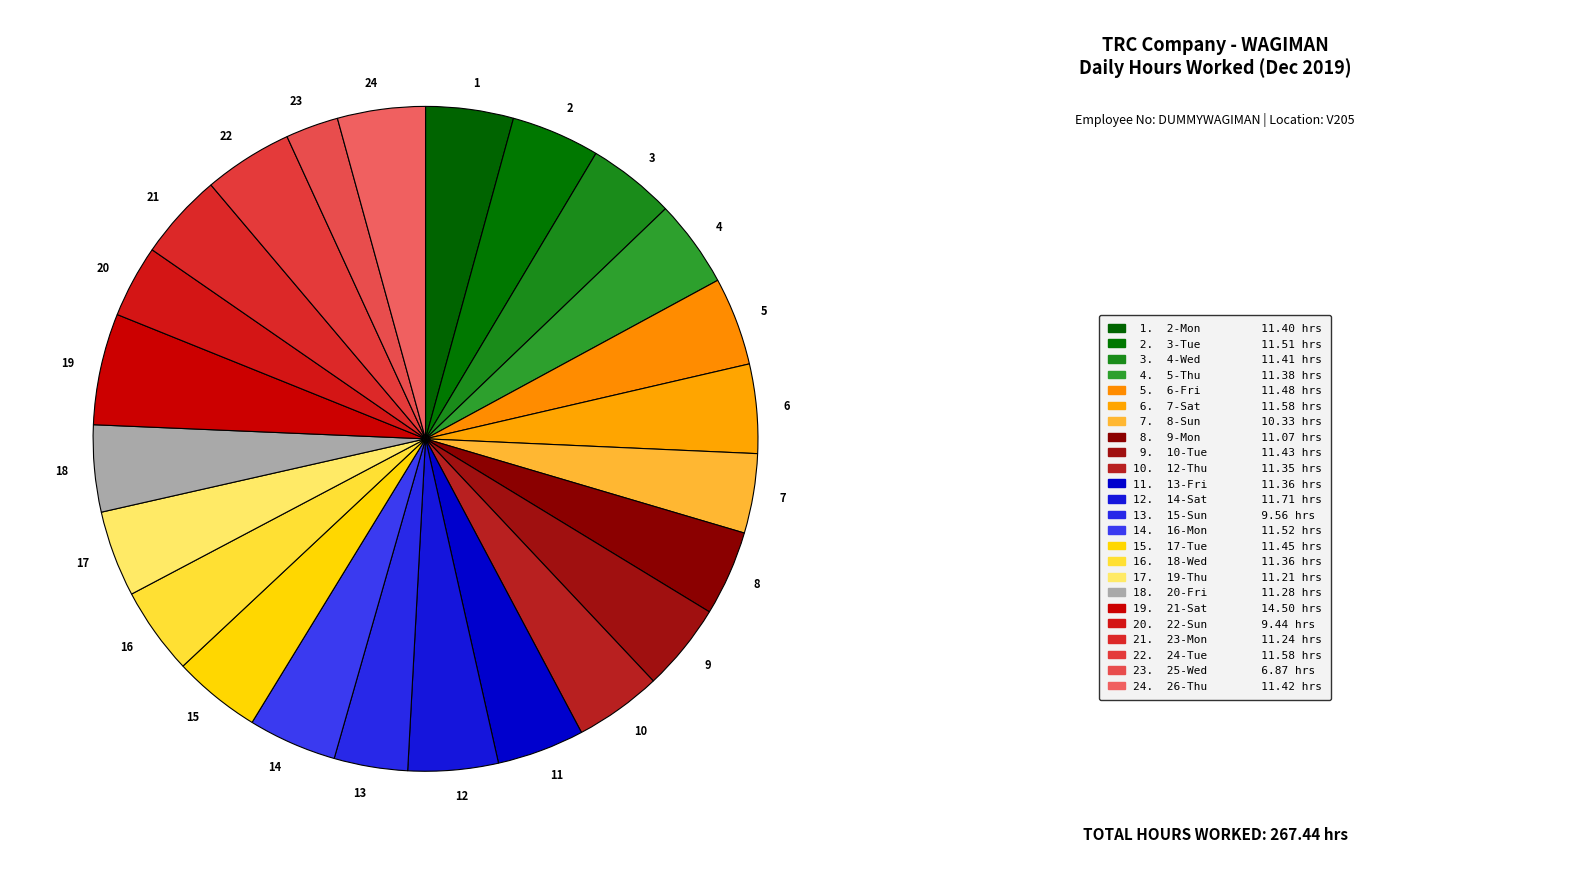

Count the number of slices in the pie.

24